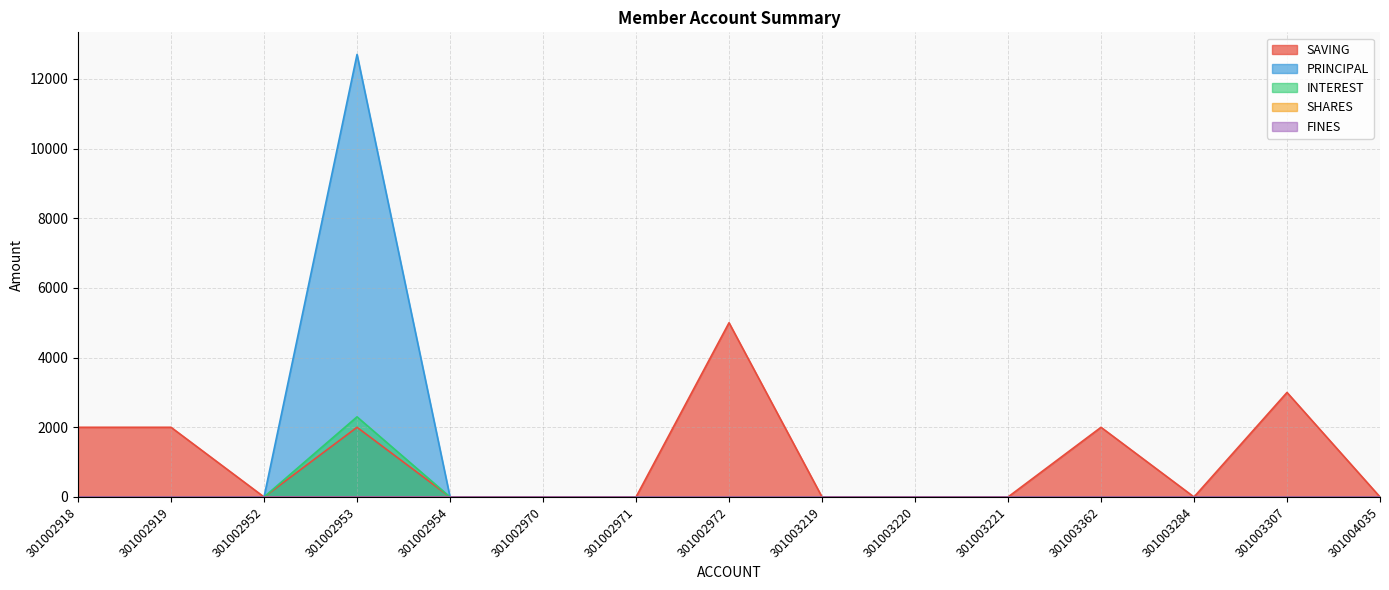

Rank the series at 301003219 from lowest to highest value.

SAVING, PRINCIPAL, INTEREST